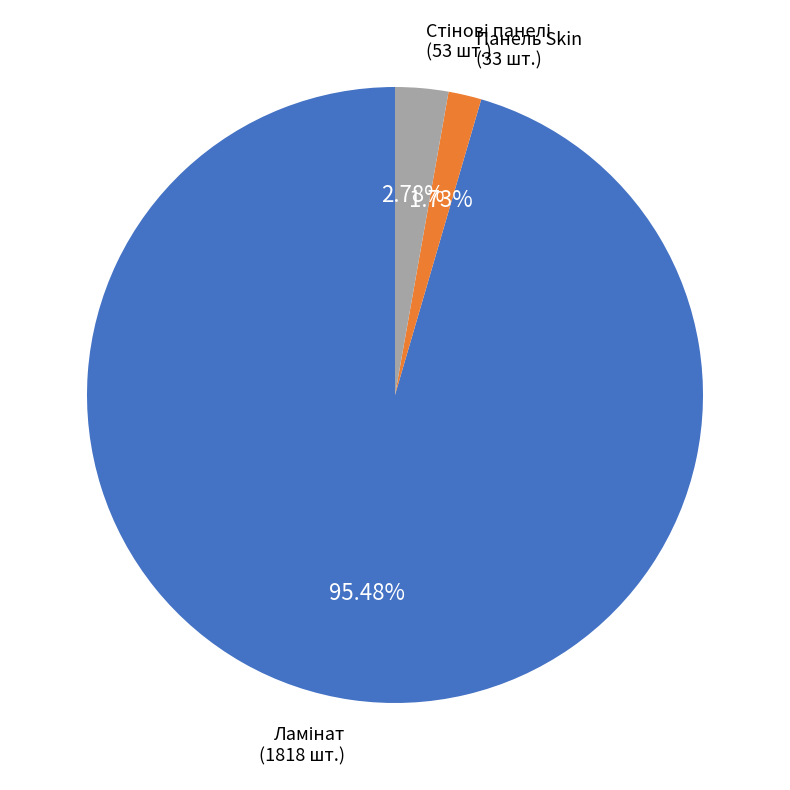

Is there any slice that represents more than half of the pie?

Yes